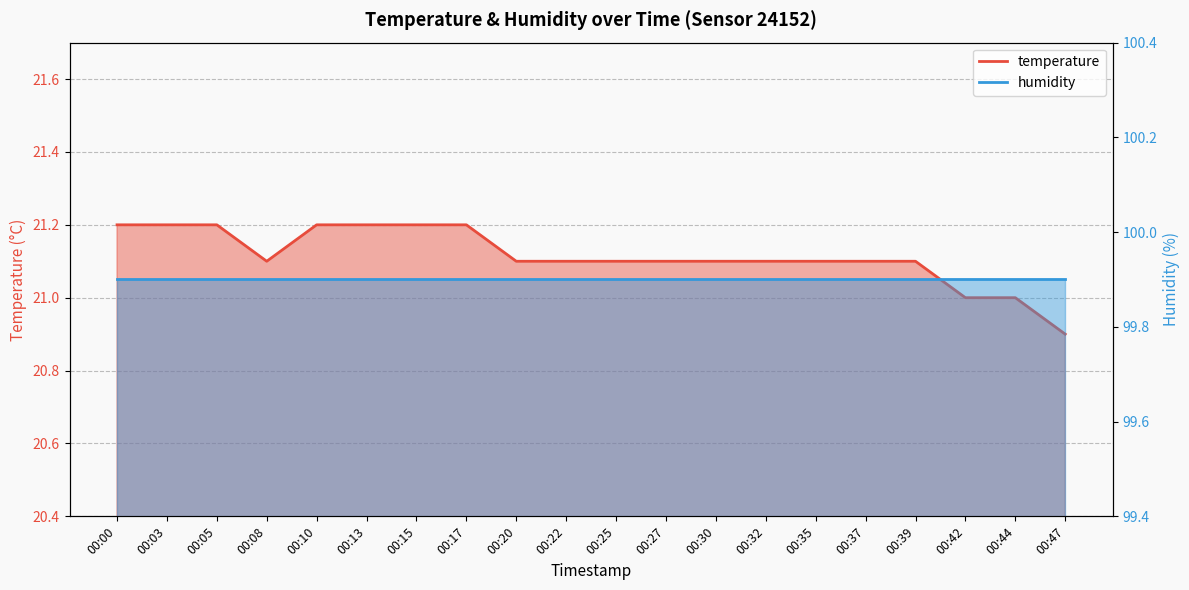

What is the minimum value shown in the chart?

20.9